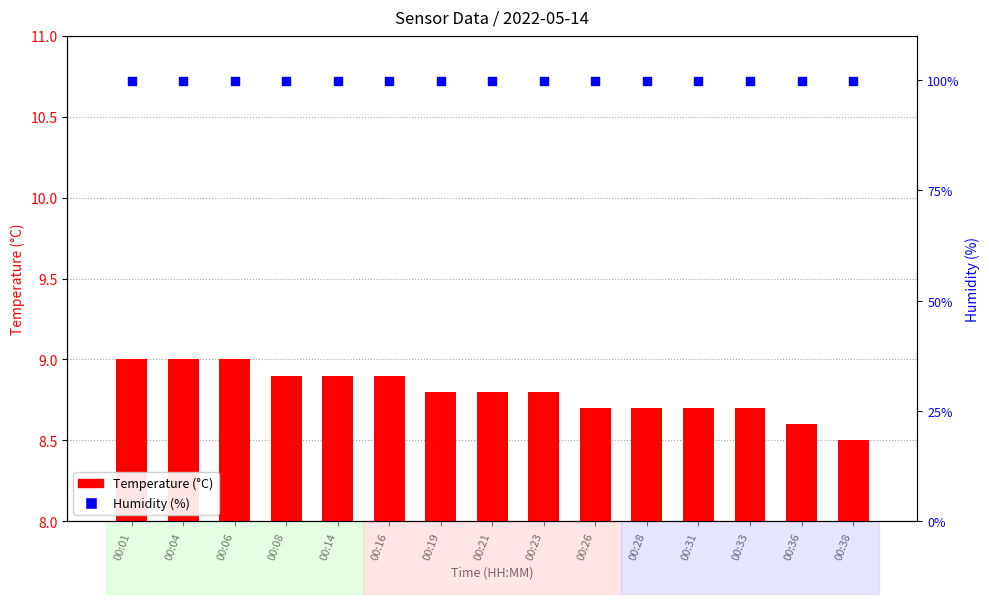

What is the total value across all series at 00:01?

108.9